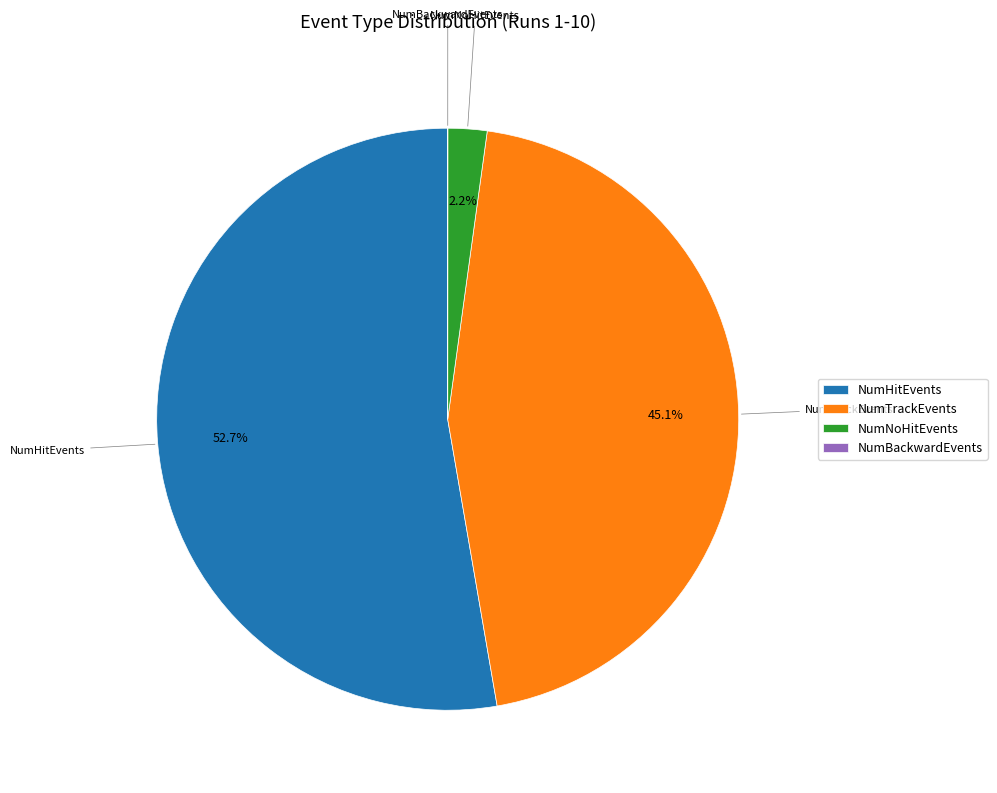

Which slice is the largest?

NumHitEvents